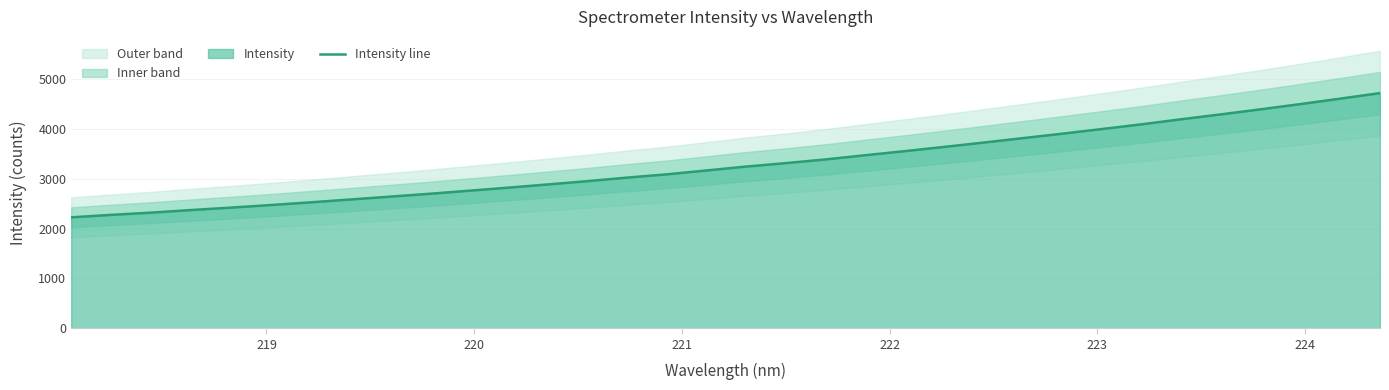

What is the minimum value for Intensity line?

2228.5